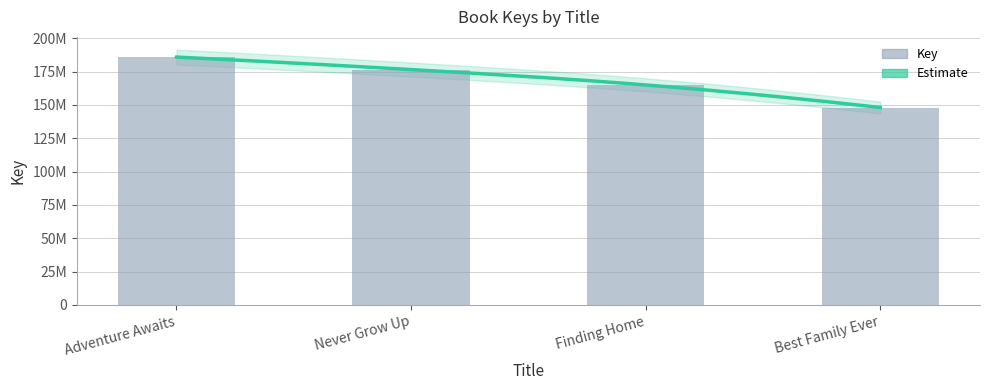

Count the values in the range 165000046 to 185900909.

3